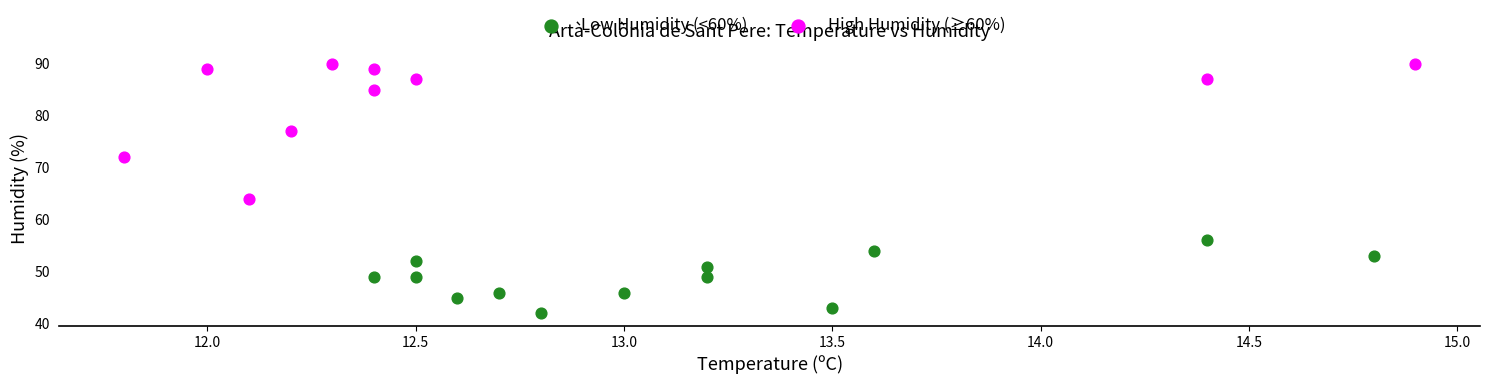

Which series contains the lowest Y value?

Low Humidity (<60%)